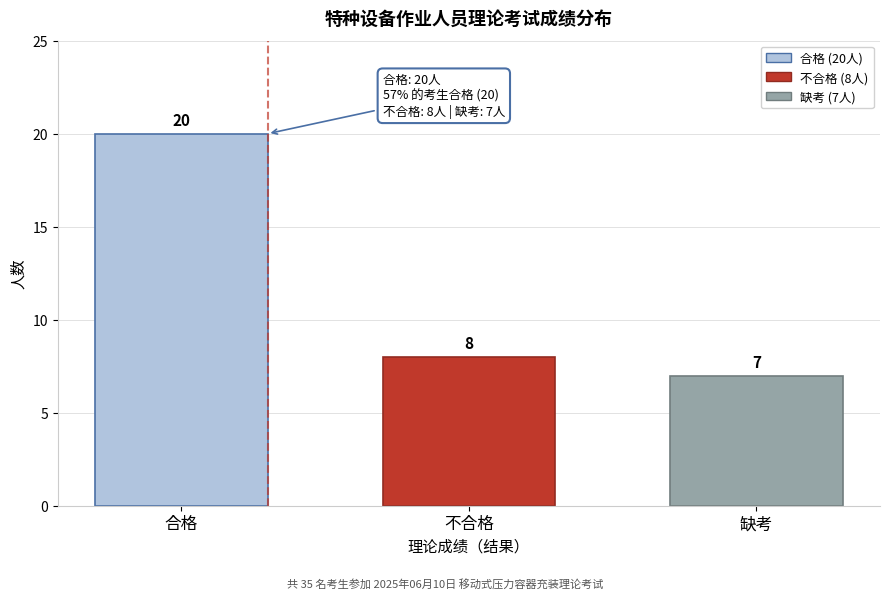

Reading left to right, extract all data points from this chart.

20	8	7